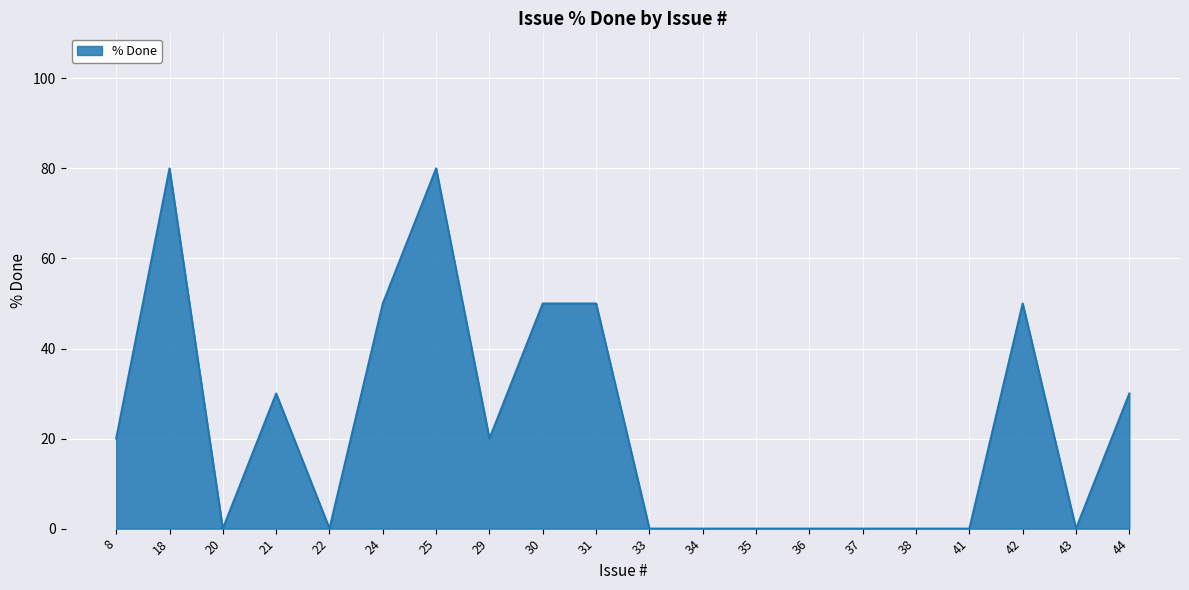

The value at 34 is 0. True or false?

True